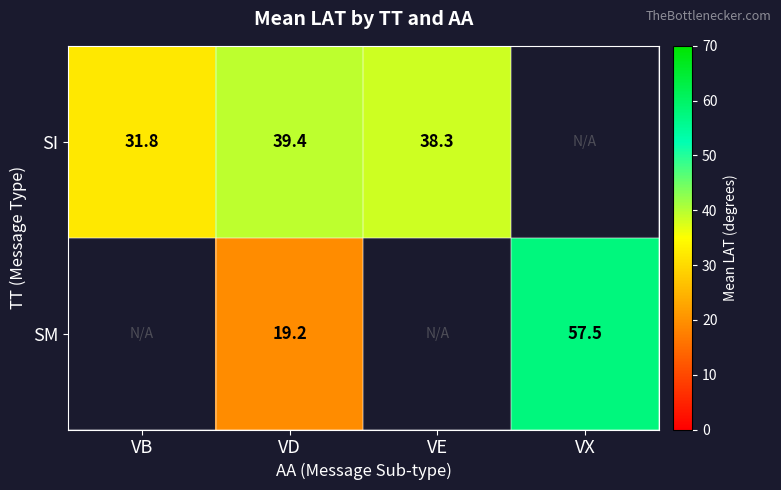

At how many categories does at least one series exceed 38?

3